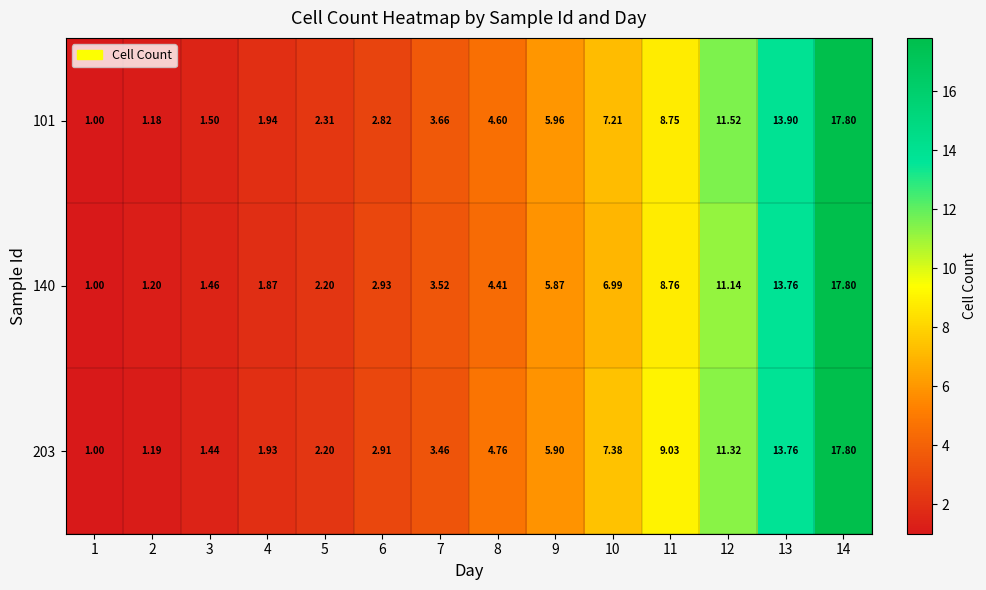

What is the maximum value shown in the chart?

17.8